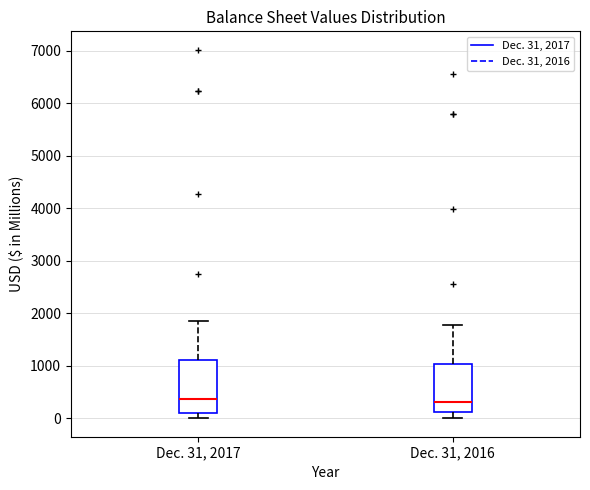

Where does the median line of the box for Dec. 31, 2017 sit on the y-axis? The values are not printed on the chart, so give them approximately, as read against the axis.

400